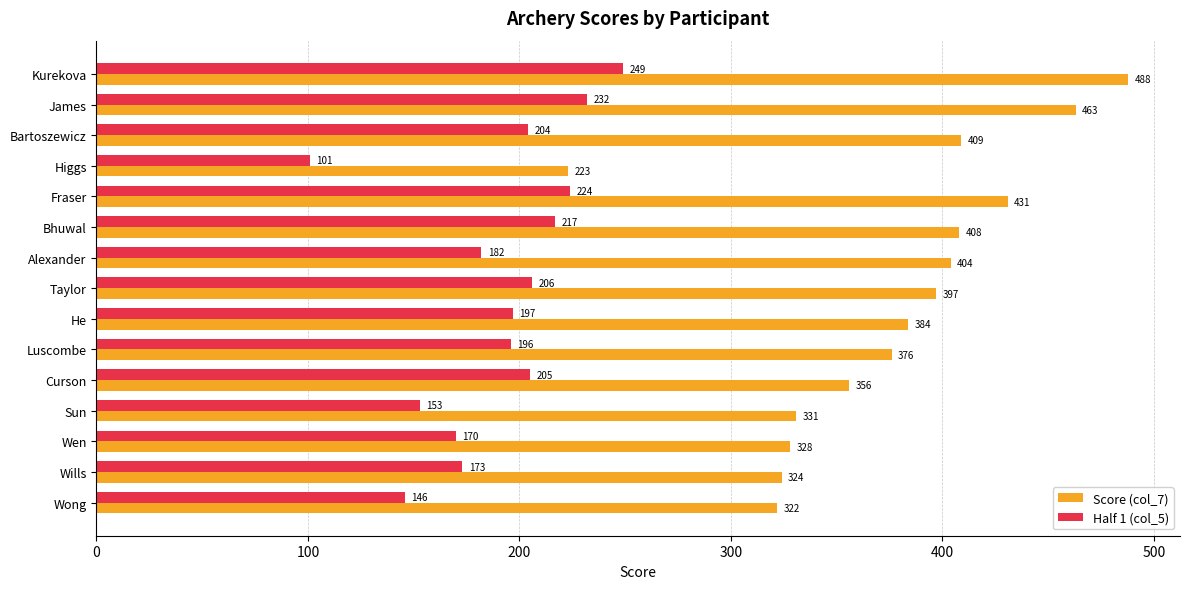

What are all the series names shown in the legend?

Score (col_7), Half 1 (col_5)